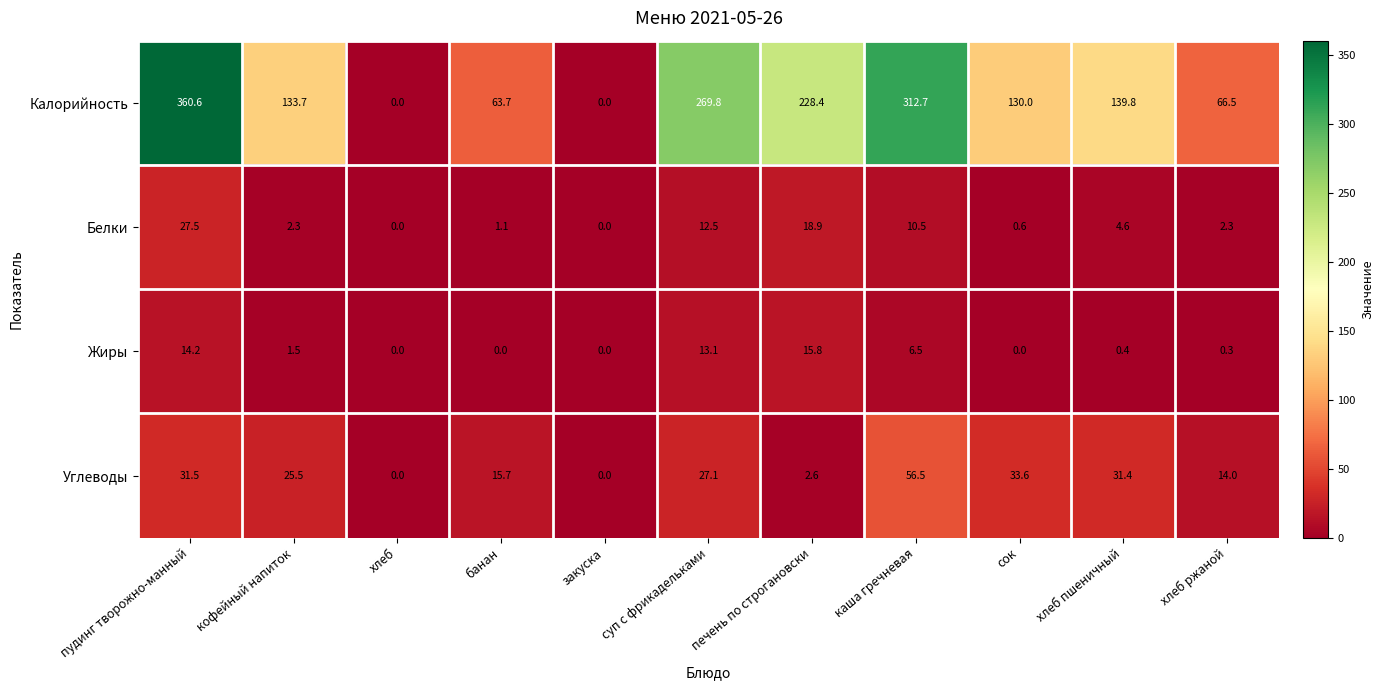

Which series has the largest total across all categories?

Калорийность